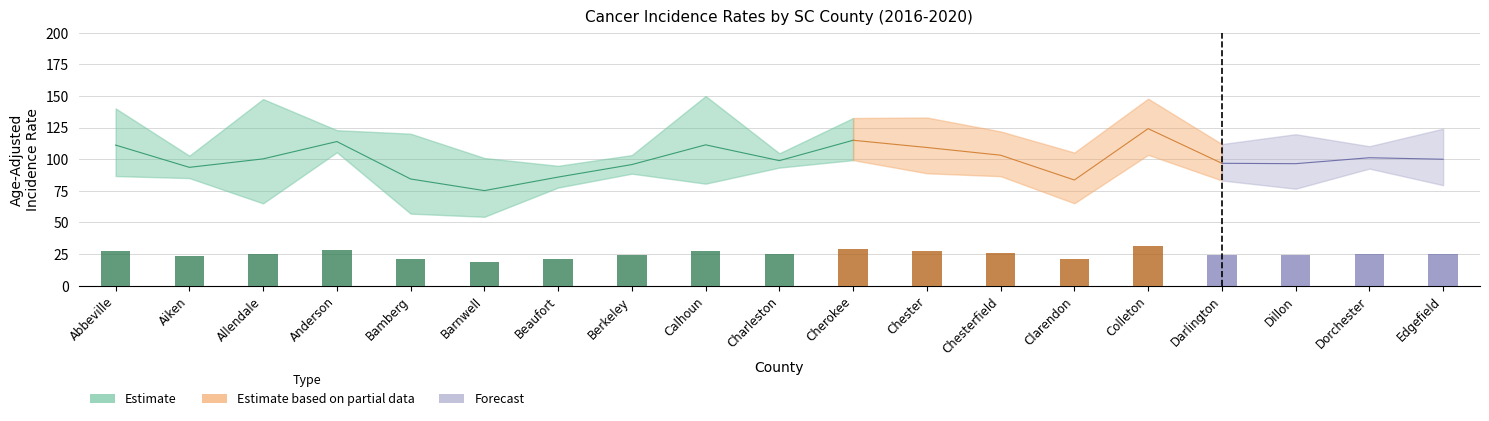

What is the spread (max minus min) of values at Clarendon?

40.1